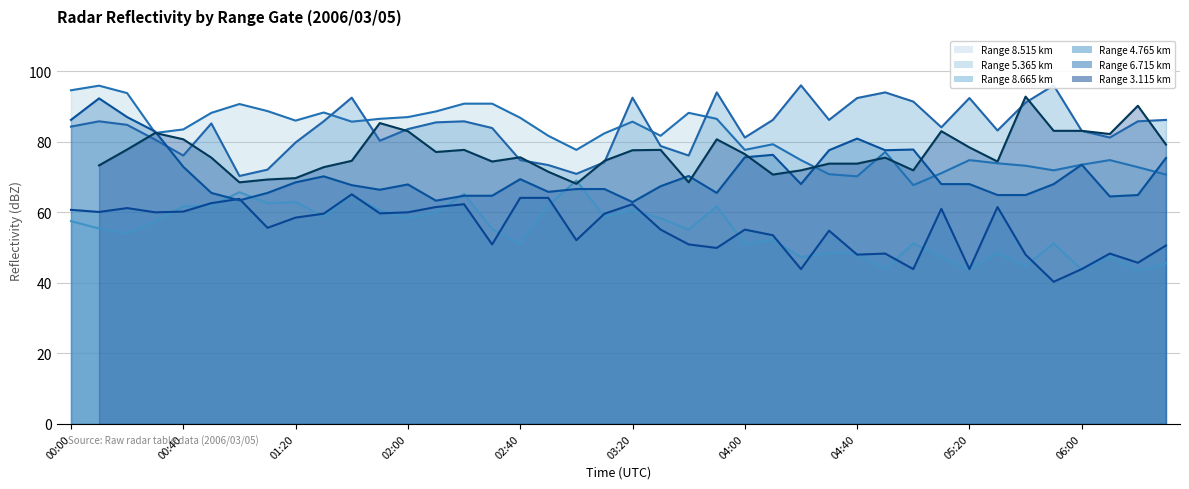

At 13, list the series in order from smallest to largest.

Range 8.515 km, Range 8.665 km, Range 6.715 km, Range 3.115 km, Range 4.765 km, Range 5.365 km